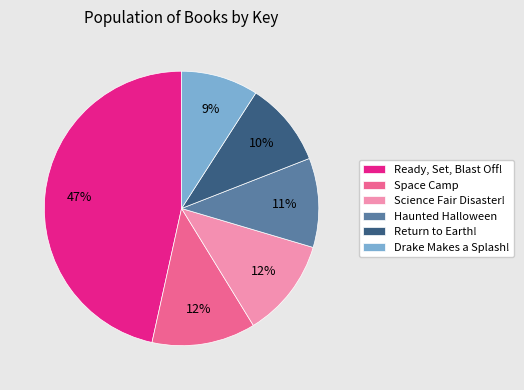

To the nearest percent, what percentage of the pie is Drake Makes a Splash!?

9%